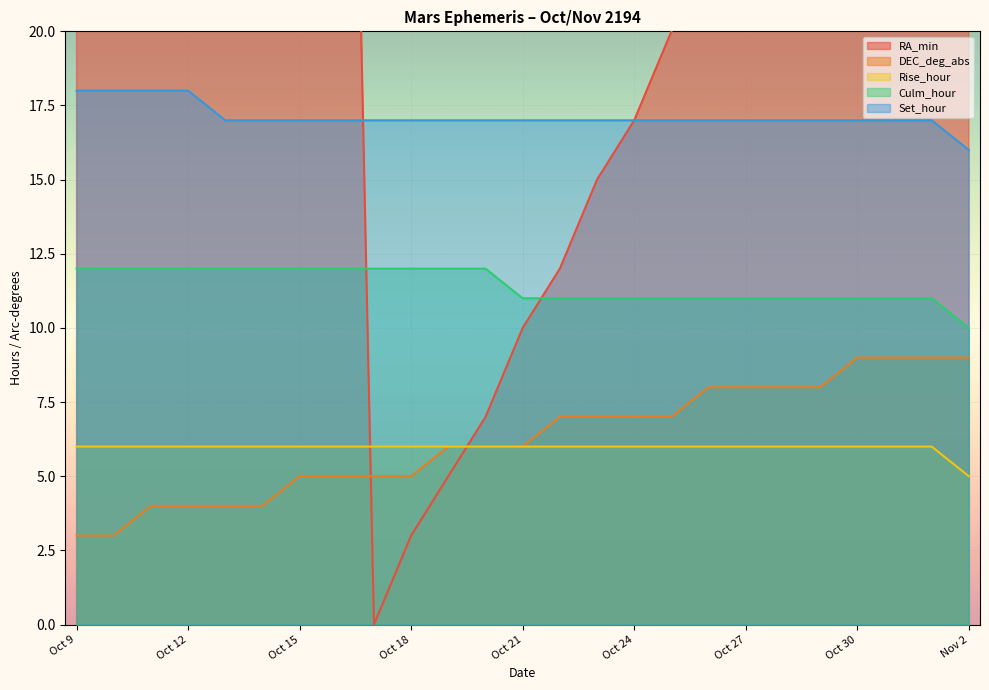

How many values in the DEC_deg_abs series exceed 6?

12